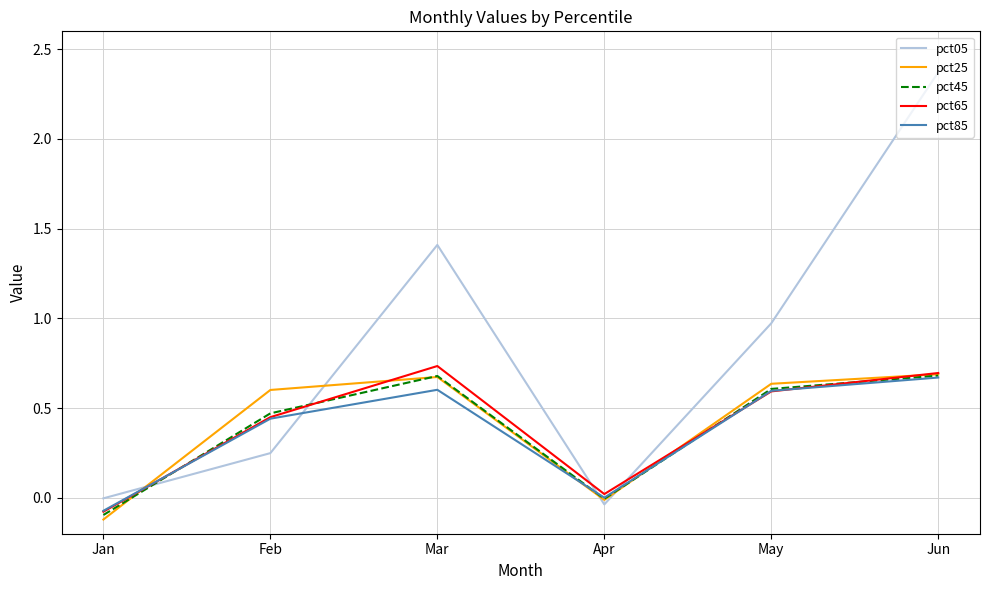

Which series has the largest range (max minus min)?

pct05